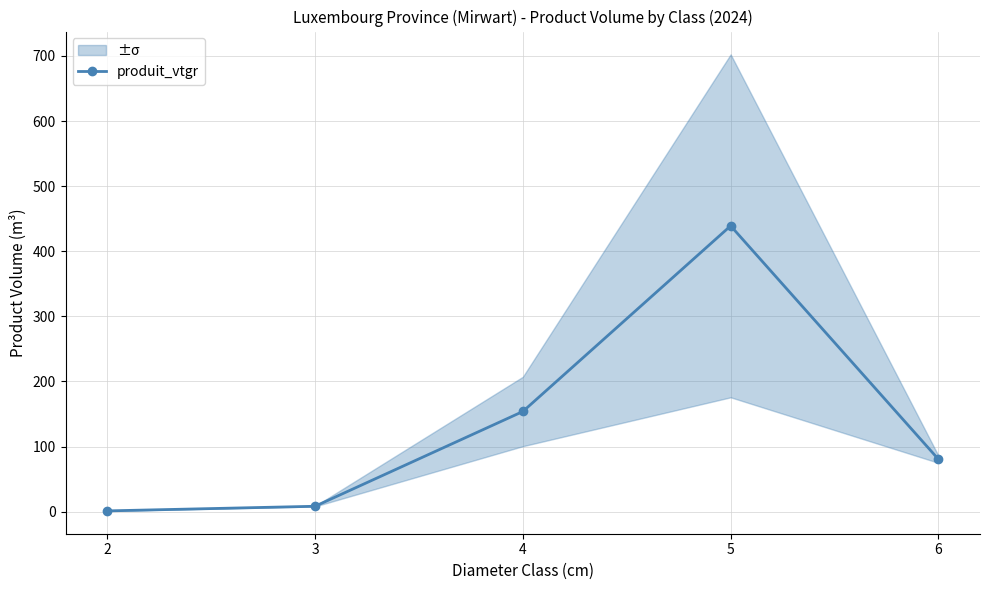

Count the number of categories in the chart.

5